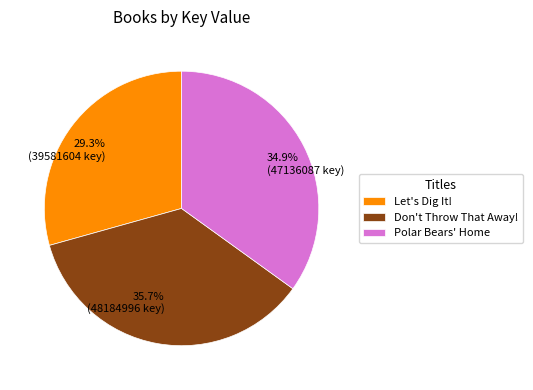

How many segments does this pie chart have?

3